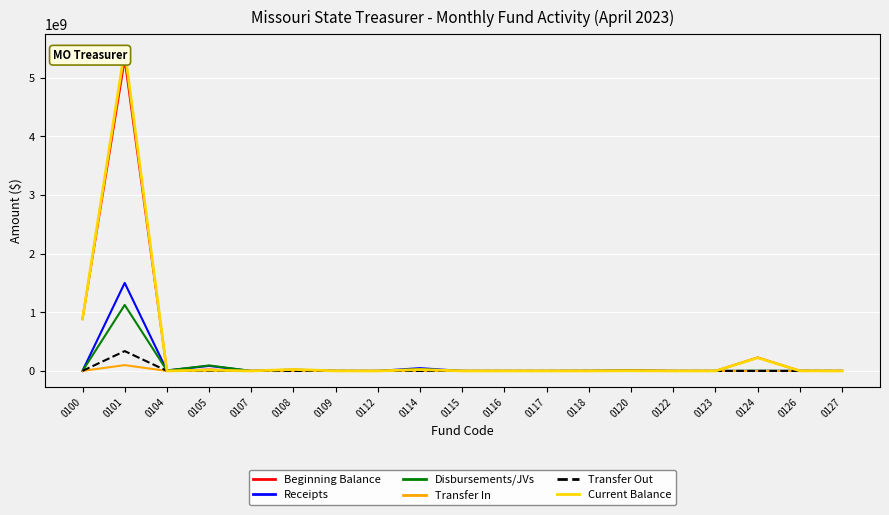

At 0112, list the series in order from largest to smallest.

Beginning Balance, Current Balance, Receipts, Disbursements/JVs, Transfer In, Transfer Out